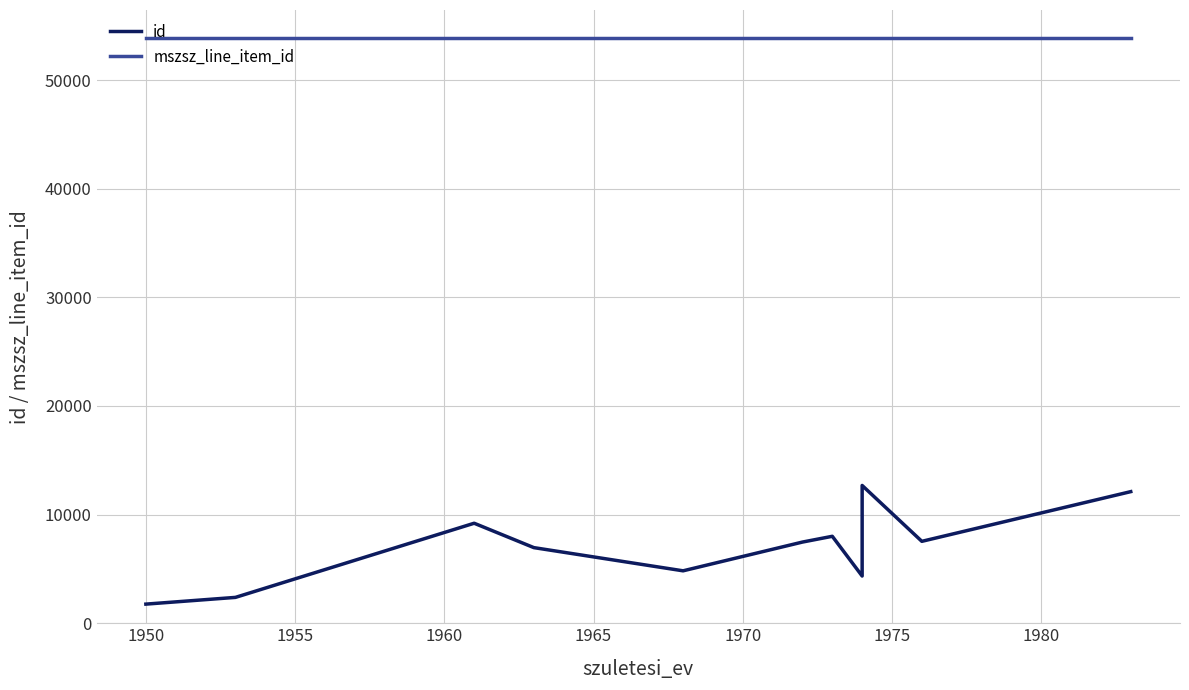

Which series changed the most between 1950 and 1975?

id